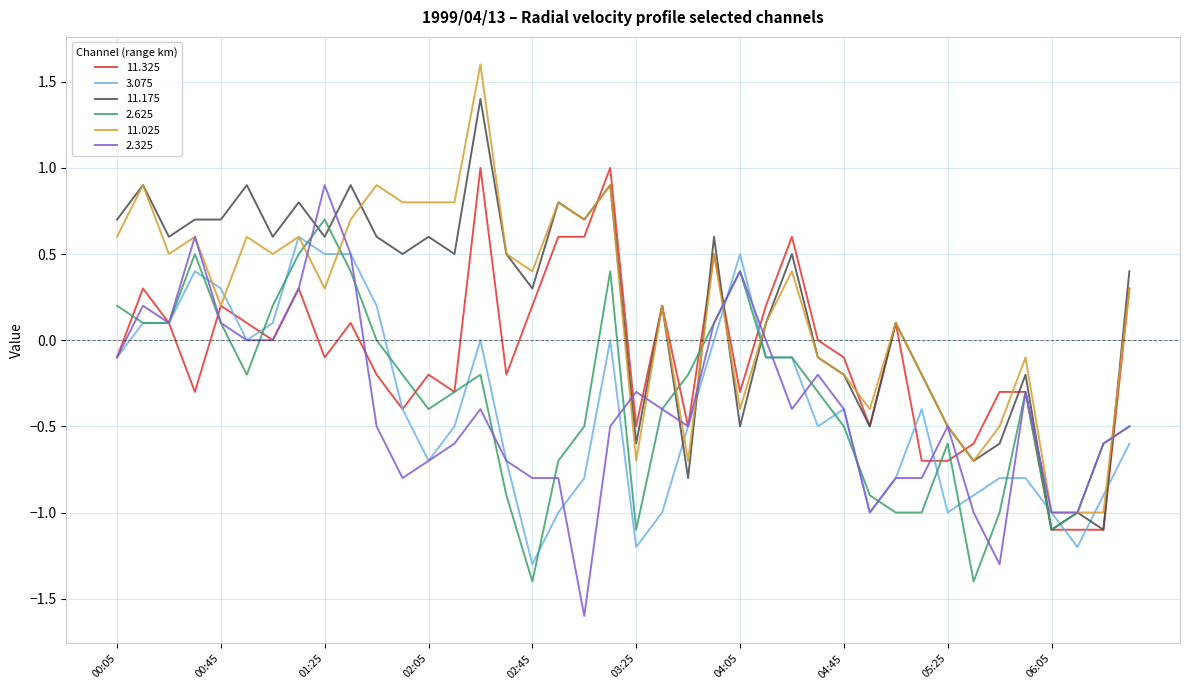

What is the maximum value for 2.325?

0.9